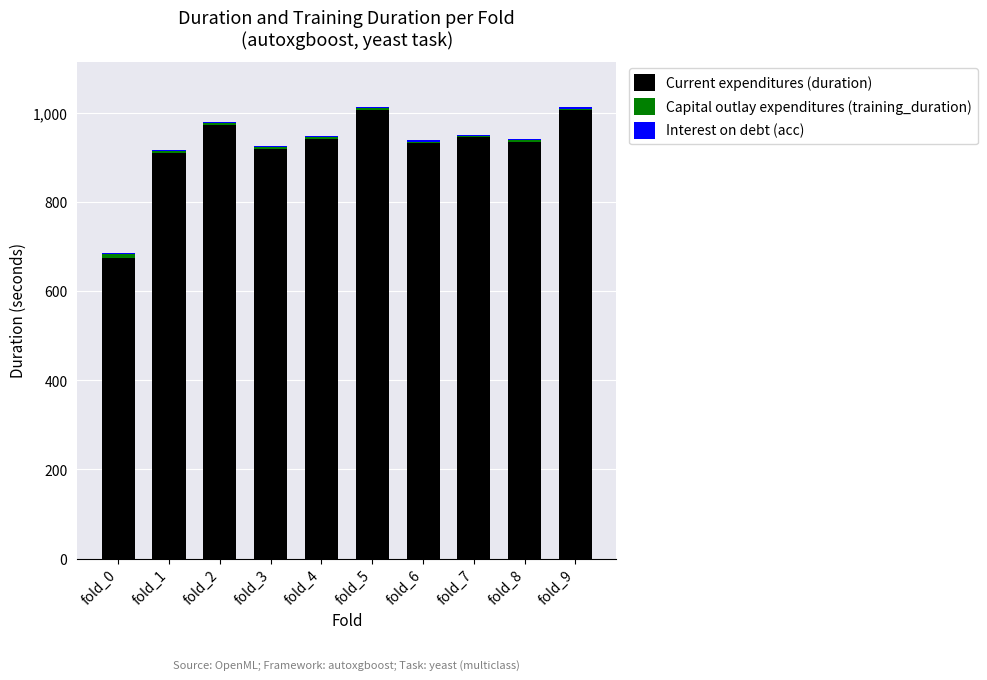

Where is Current expenditures (duration) nearest to the value 840?

fold_1